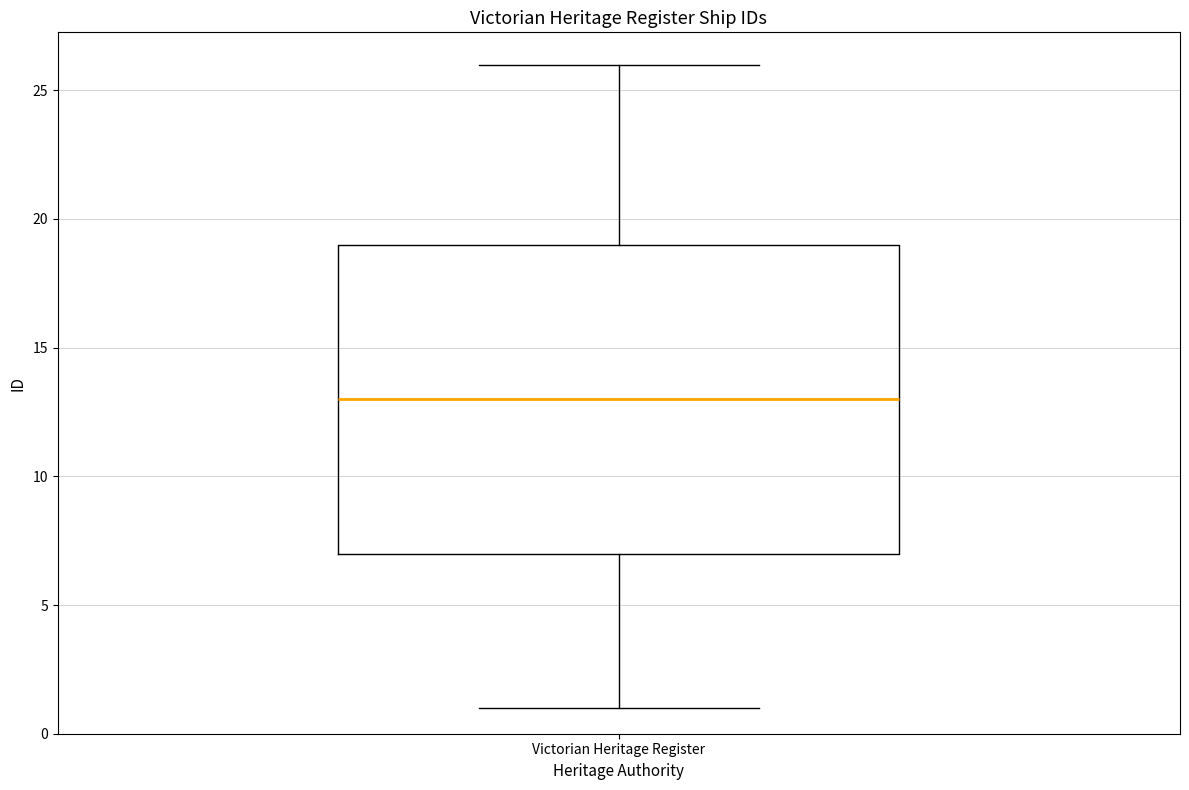

Transcribe this box plot: give where the median line is, the range the box spans, and where the two whiskers end, as read against the y-axis. The values are not printed on the chart, so give them approximately, as read against the axis.

median 13, box 7 to 19, whiskers 1 to 26